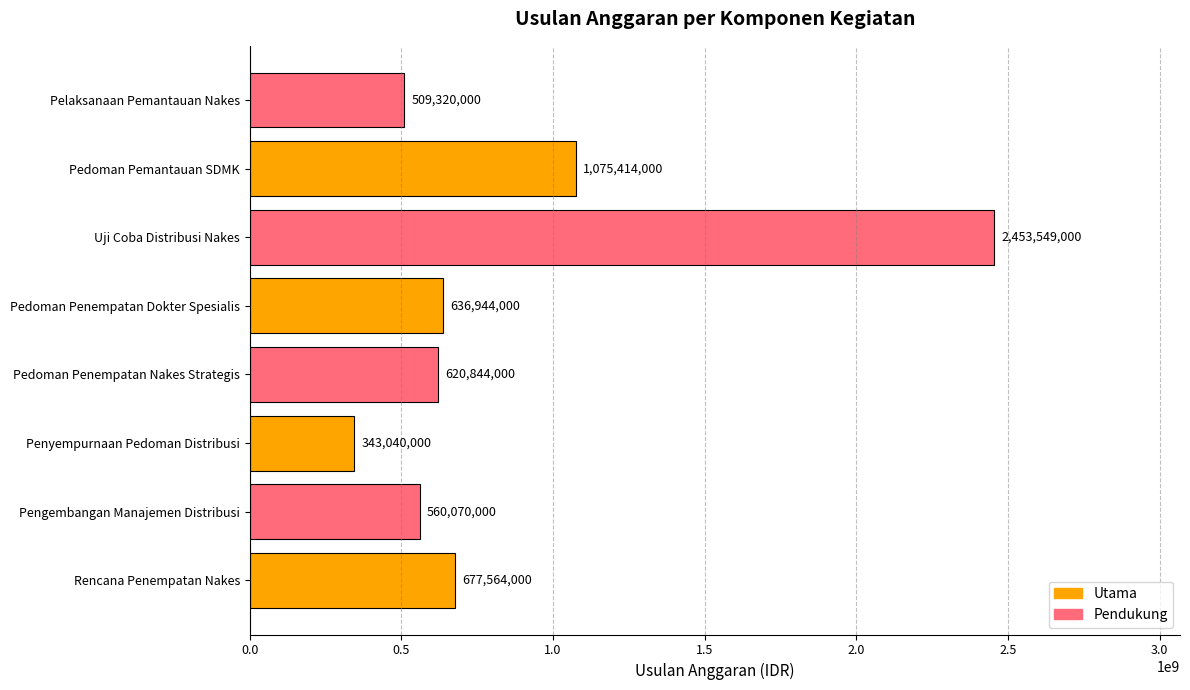

What is the difference between the maximum and minimum values?

2110509000